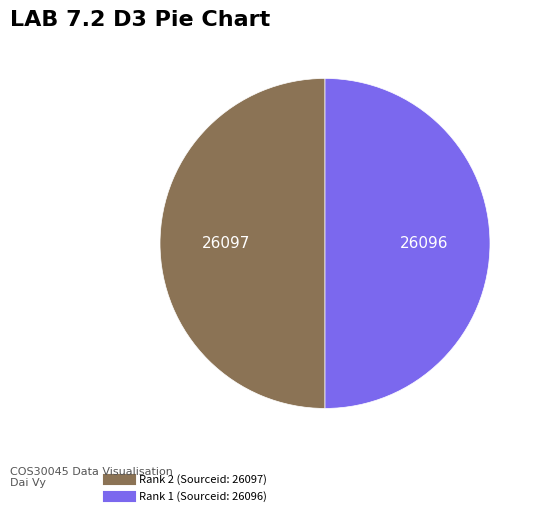

How many slices are in this pie chart?

2